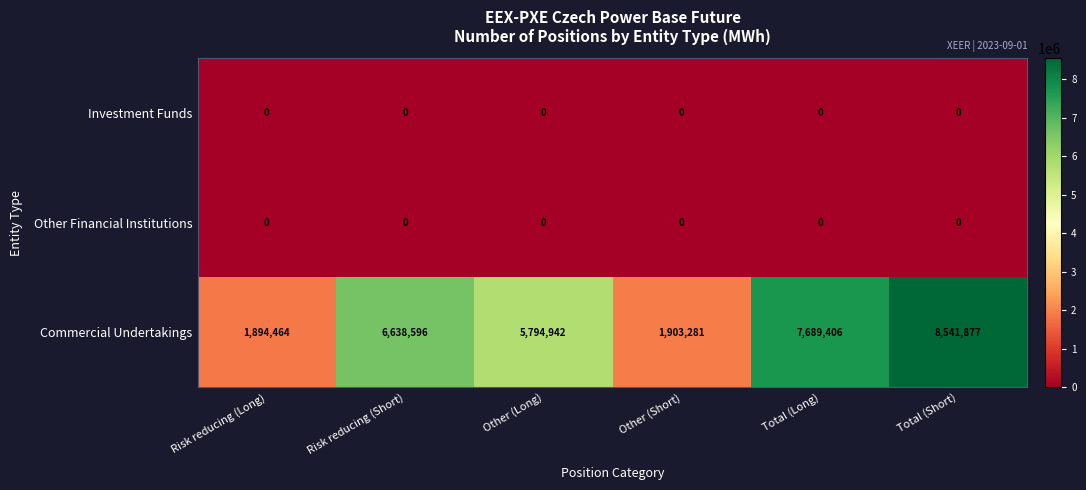

What is the sum of the Commercial Undertakings values at Risk reducing (Long) and Other (Short)?

3797745